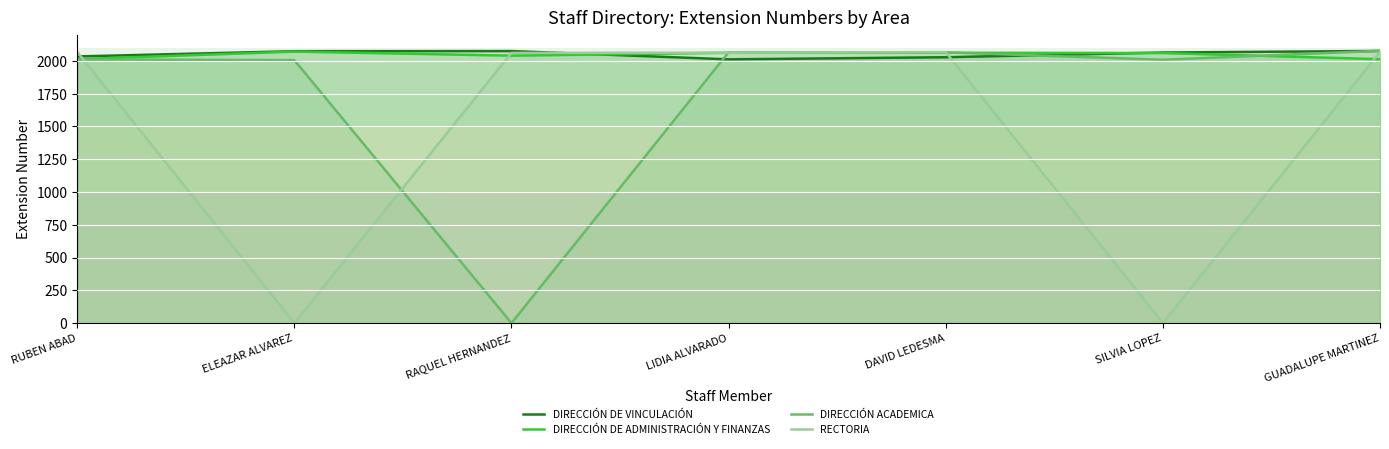

How many values in DIRECCIÓN ACADEMICA are above zero?

6